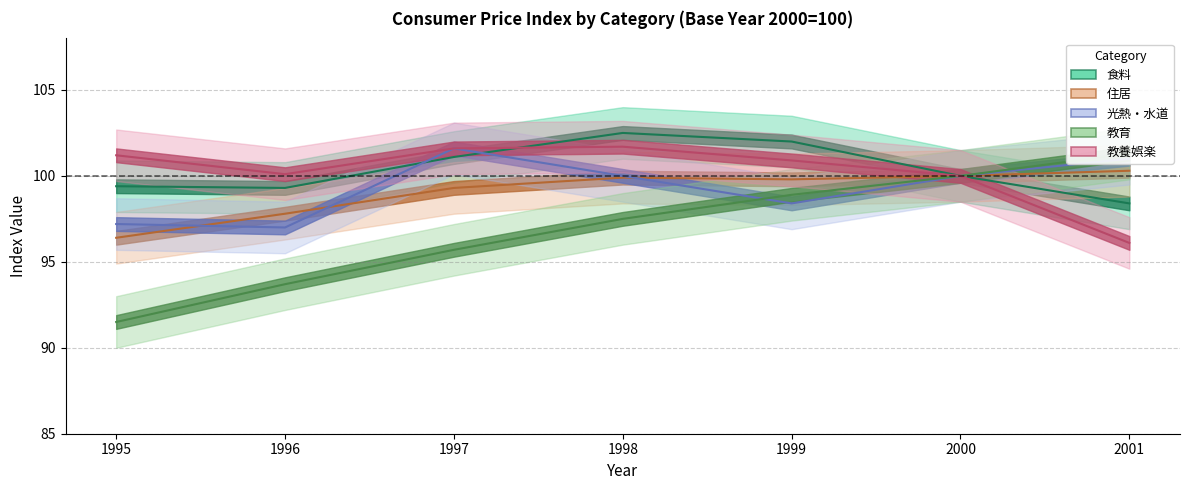

Where does the 光熱・水道 series first go above 100?

1997